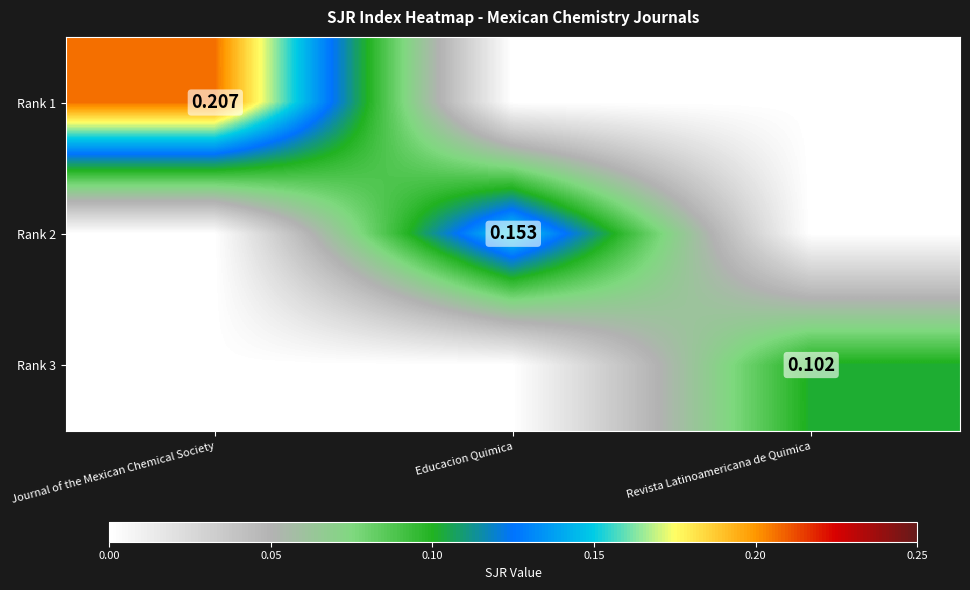

What is the average value of the Rank 2 series?

0.1